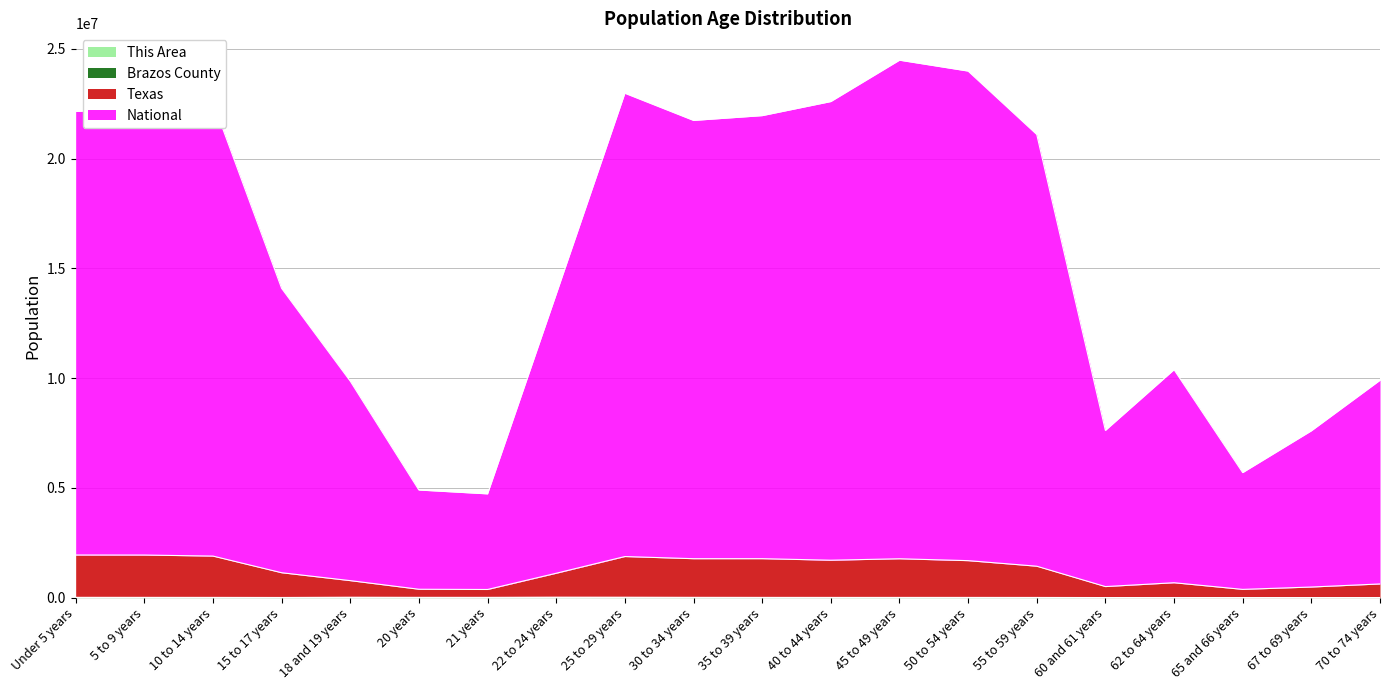

Reading left to right, transcribe all the data shown in this chart.

This Area: 237	182	169	96	235	437	558	848	501	241	138	118	123	126	133	48	59	33	55	69
Brazos County: 12743	11397	10188	6187	17657	12198	11655	20680	18099	12459	10198	9226	9333	9134	7658	2541	3688	2025	2545	3342
Texas: 1941216	1939631	1892071	1133421	773547	381238	370670	1109704	1871138	1772893	1773785	1704021	1769800	1684003	1430582	503064	677932	375087	482583	622498
National: 22142578	22288288	22569265	14087675	9859636	4900367	4724964	13822280	22972987	21734992	21953427	22594985	24478391	23982128	21095387	7616791	10382129	5694989	7597944	9900664